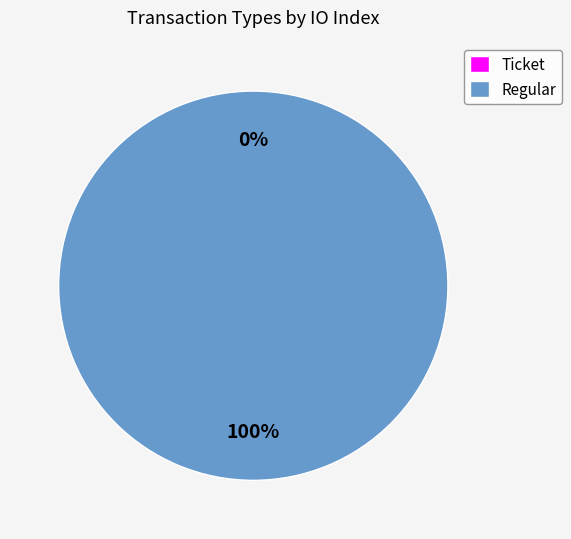

Is it true that Regular is 100% of the pie?

True